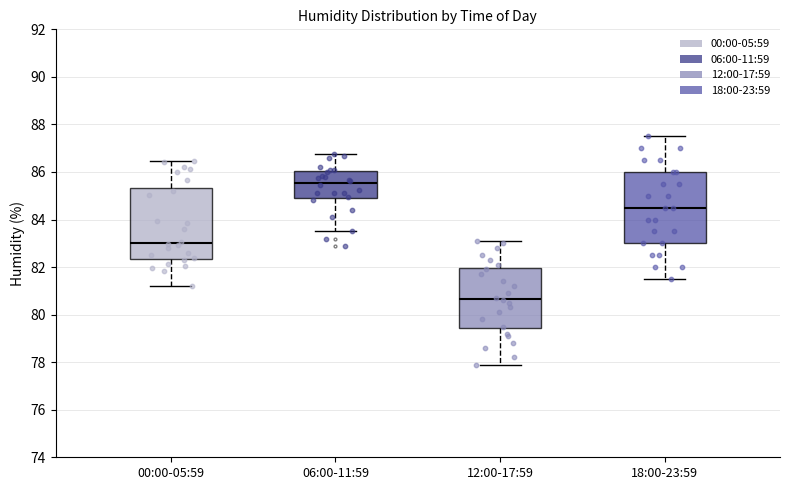

Reading left to right, read every box against the y-axis: the position of its median line, the range the box covers, and the ends of its whiskers. The values are not printed on the chart, so give them approximately, as read against the axis.

00:00-05:59: median 83.0, box 82.4 to 85.4, whiskers 81.2 to 86.4
06:00-11:59: median 85.6, box 85.0 to 86.0, whiskers 83.6 to 86.8
12:00-17:59: median 80.6, box 79.4 to 82.0, whiskers 78.0 to 83.2
18:00-23:59: median 84.6, box 83.0 to 86.0, whiskers 81.6 to 87.6